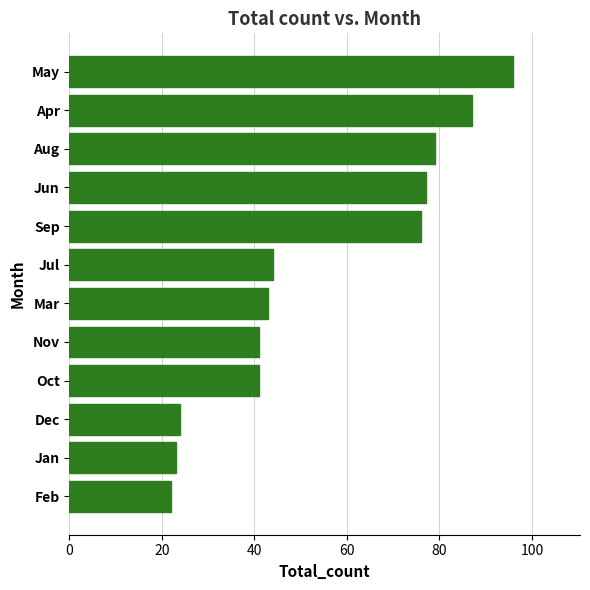

How many distinct data groups are displayed?

1